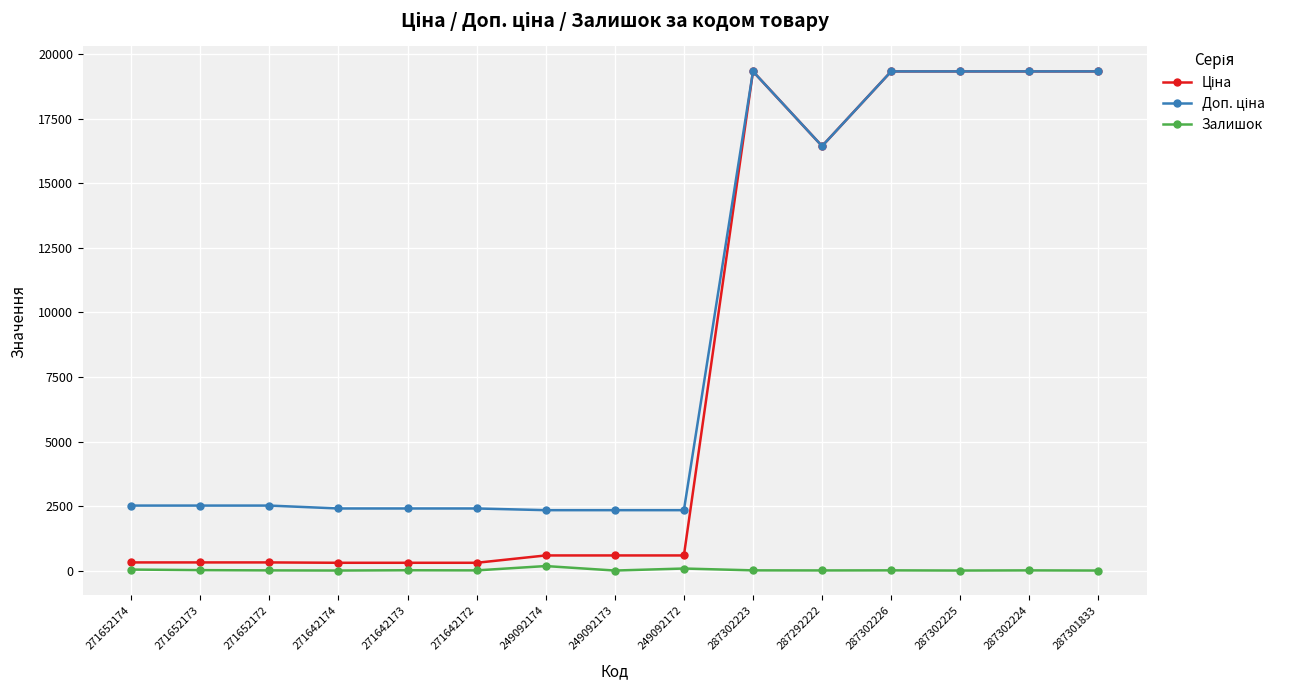

What is the difference between the highest and lowest values at 287302225?

19343.1